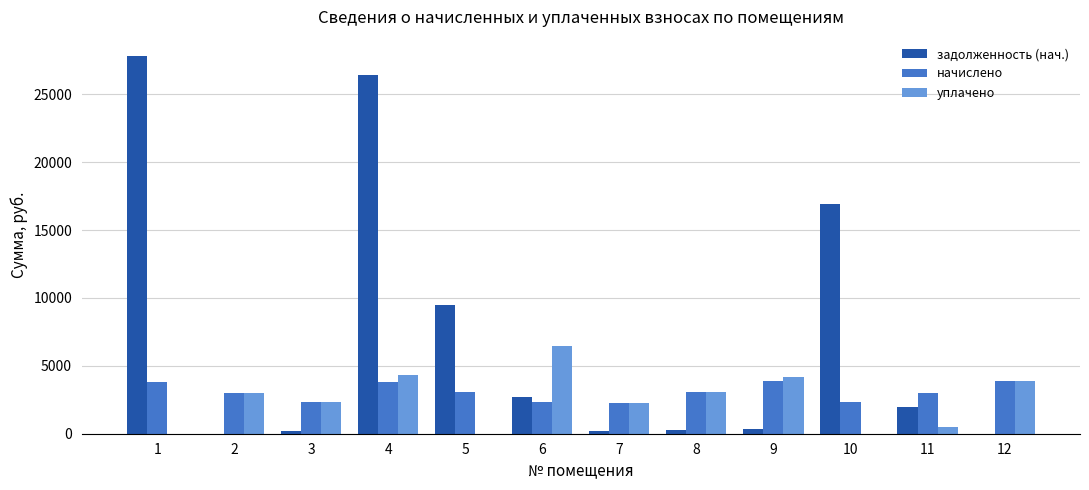

The value of начислено at 8 is 3073.8. True or false?

True